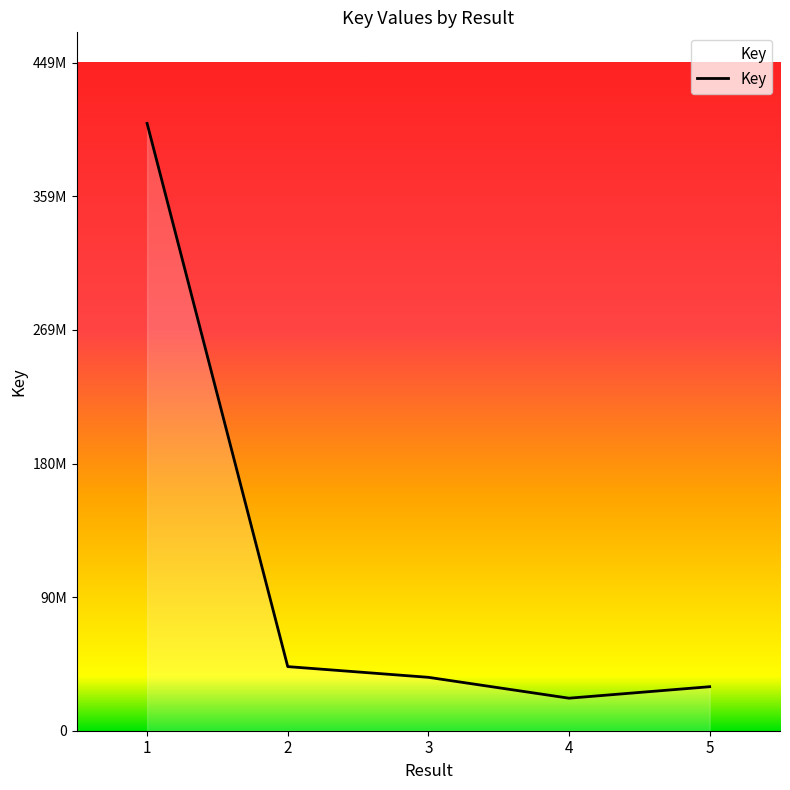

What is the sum of all values?

538676454